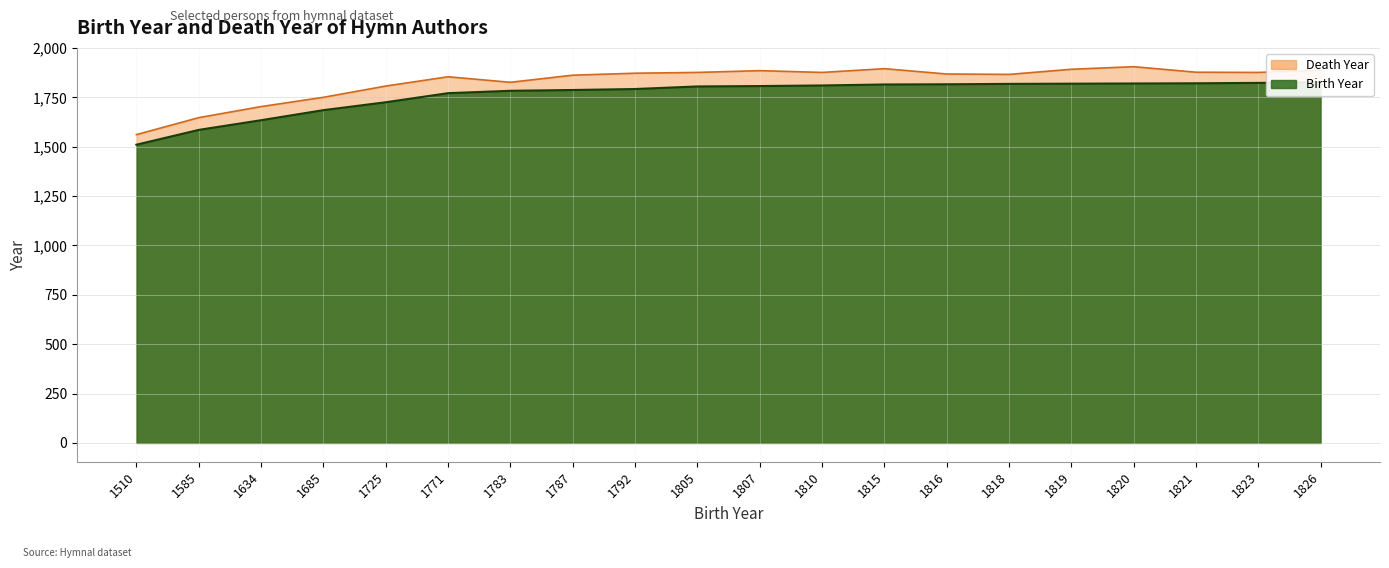

What is the total value across all series at 1816?

3684